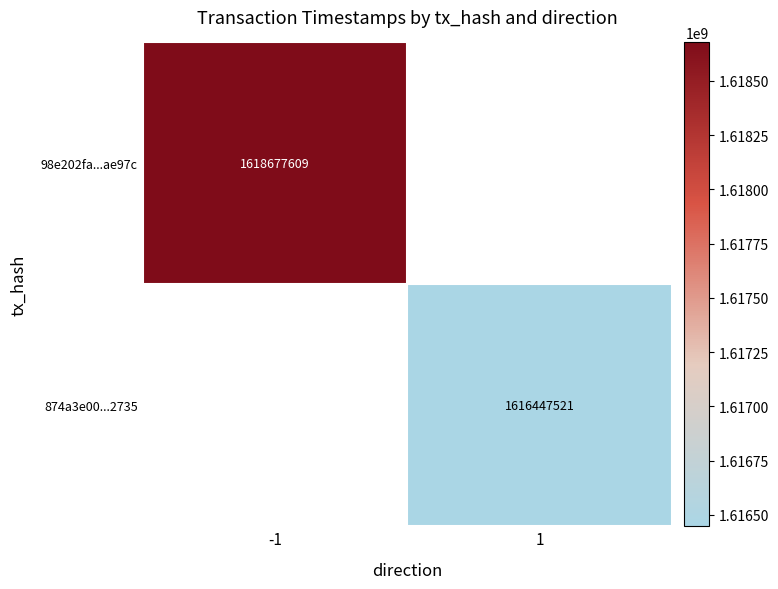

The value of 98e202fa...ae97c at -1 is 1618677609. True or false?

True